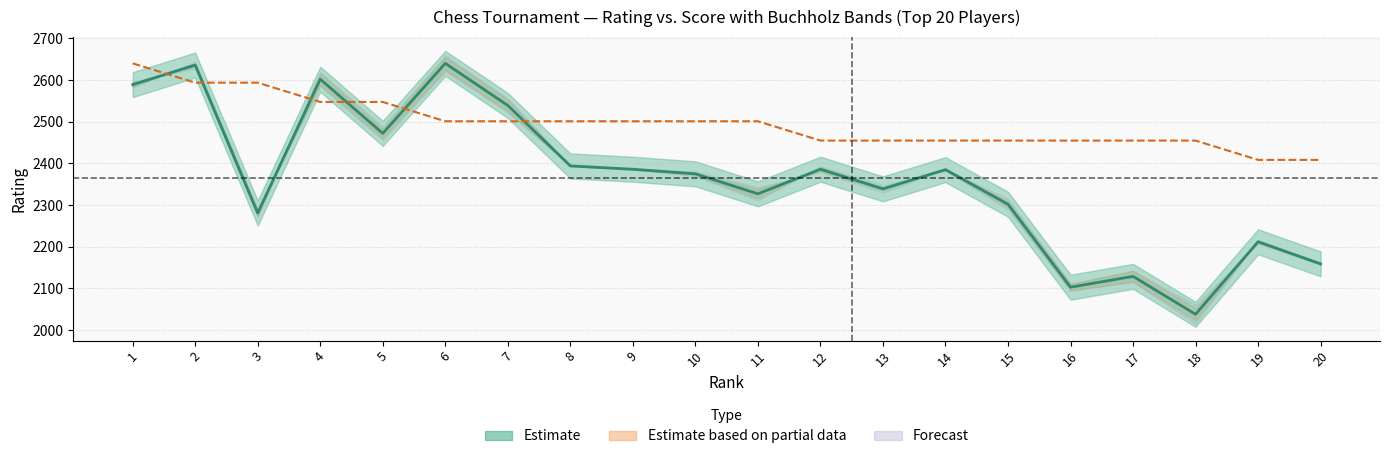

How many intersections are there between Rating and Score?

6